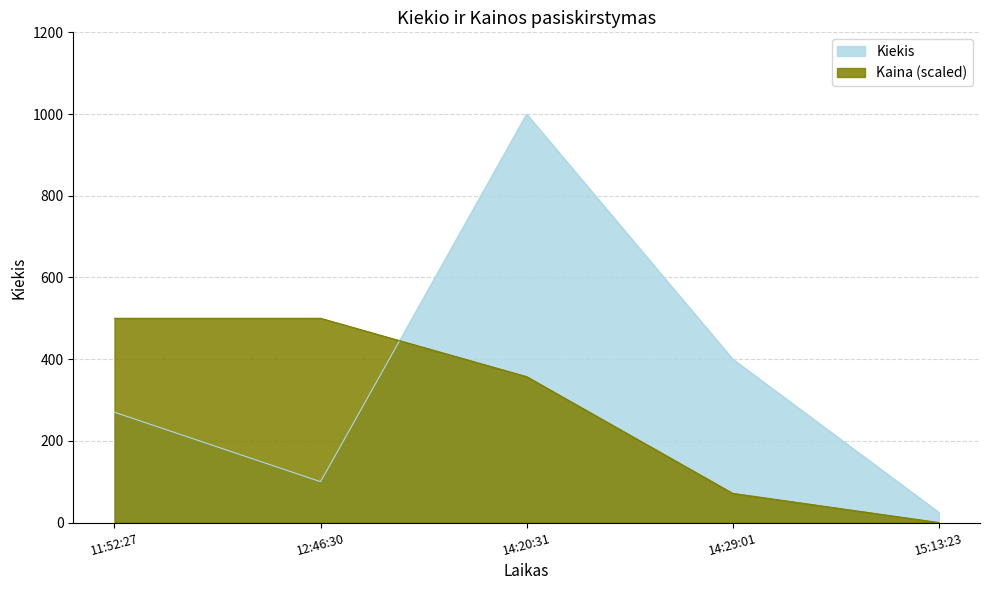

Is it true that the value at 11:52:27 is 270?

True